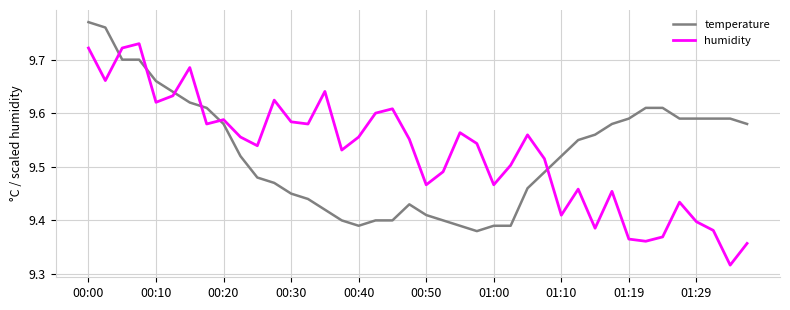

How many lines are shown in the chart?

2